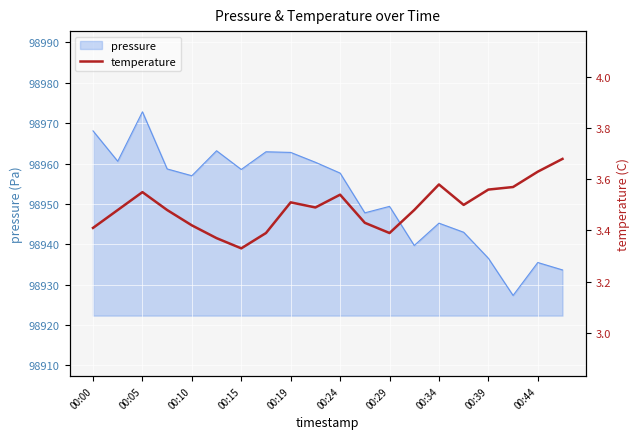

The value of pressure at 00:39 is 63280.0. True or false?

False